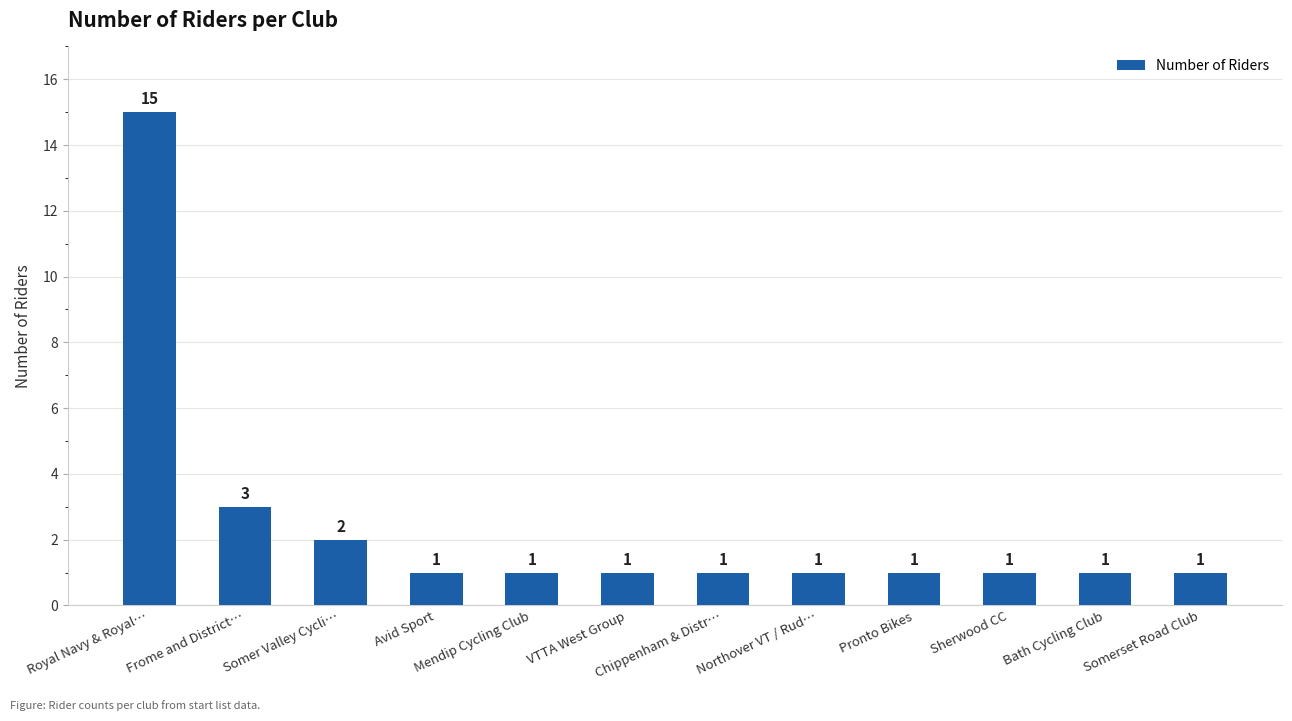

What is the difference between the maximum and minimum values?

14